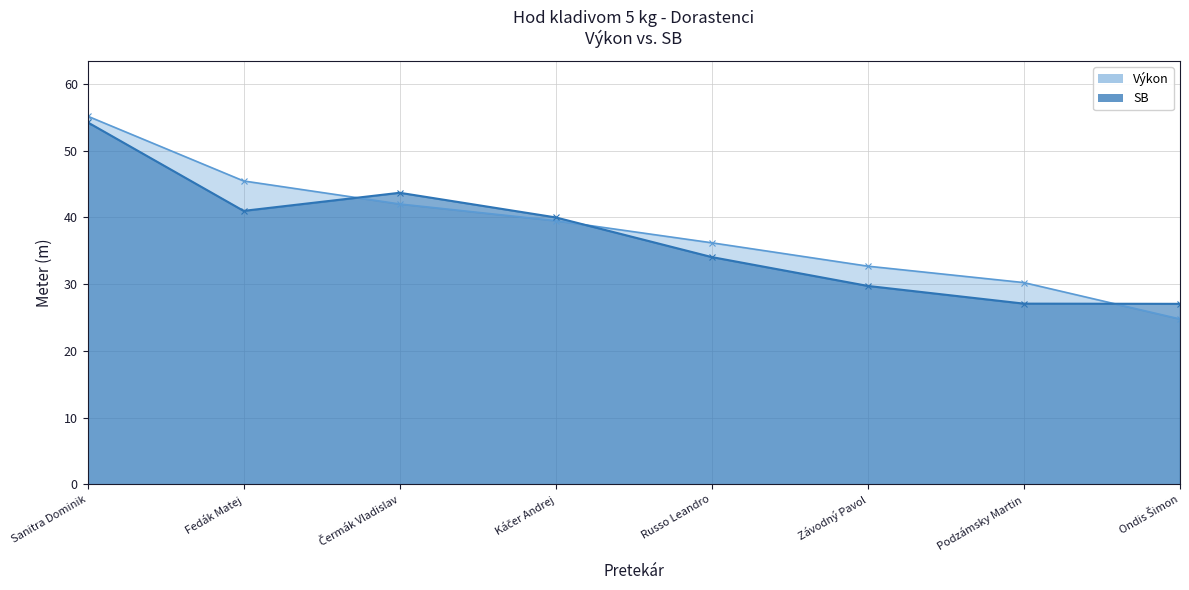

What is the difference between the SB values at Russo Leandro and Káčer Andrej?

5.9